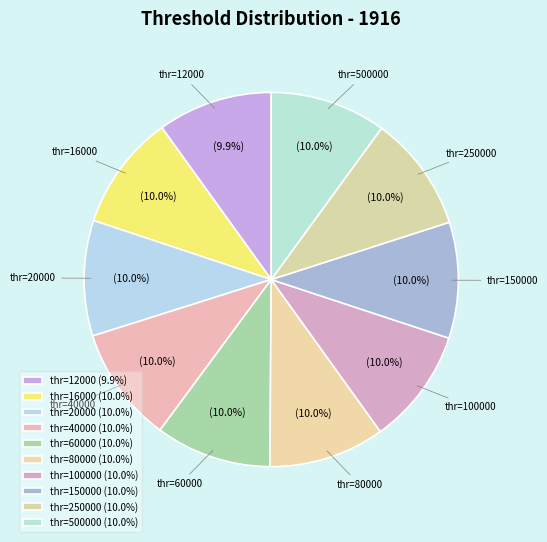

Count the number of slices in the pie.

10